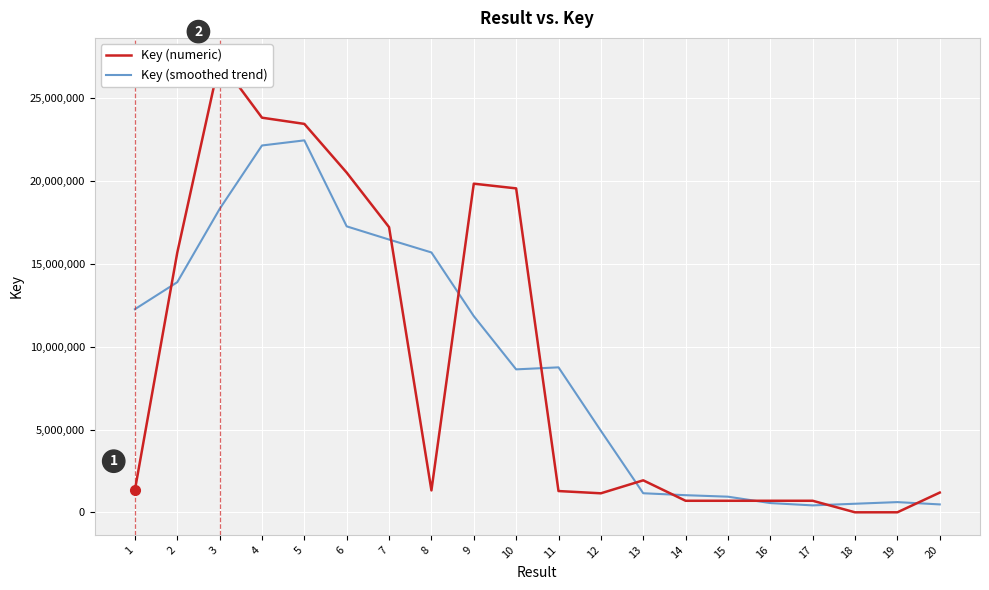

At which category does the chart reach its peak across all series?

3